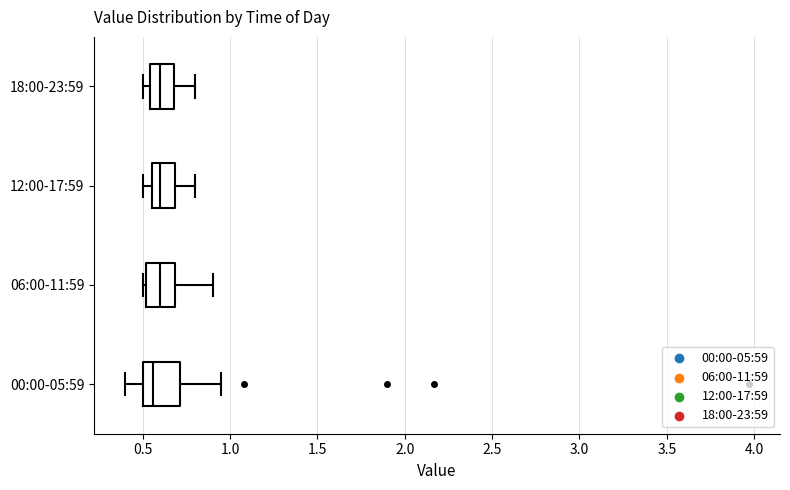

Where is the left edge of the box for 06:00-11:59 on the x-axis? The values are not printed on the chart, so give them approximately, as read against the axis.

0.50